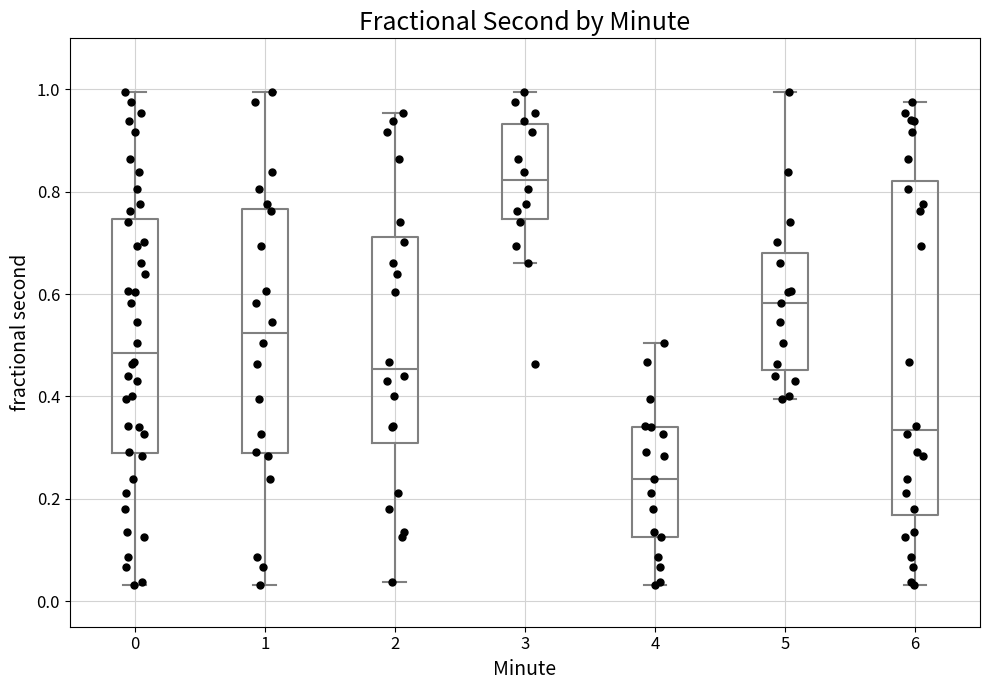

Reading left to right, transcribe this box plot: for each box, give where its median line is, the range the box spans, and where its two whiskers end, as read against the y-axis. The values are not printed on the chart, so give them approximately, as read against the axis.

0: median 0.48, box 0.28 to 0.74, whiskers 0.04 to 1.00
1: median 0.52, box 0.28 to 0.76, whiskers 0.04 to 1.00
2: median 0.46, box 0.30 to 0.72, whiskers 0.04 to 0.96
3: median 0.82, box 0.74 to 0.94, whiskers 0.66 to 1.00
4: median 0.24, box 0.12 to 0.34, whiskers 0.04 to 0.50
5: median 0.58, box 0.46 to 0.68, whiskers 0.40 to 1.00
6: median 0.34, box 0.16 to 0.82, whiskers 0.04 to 0.98